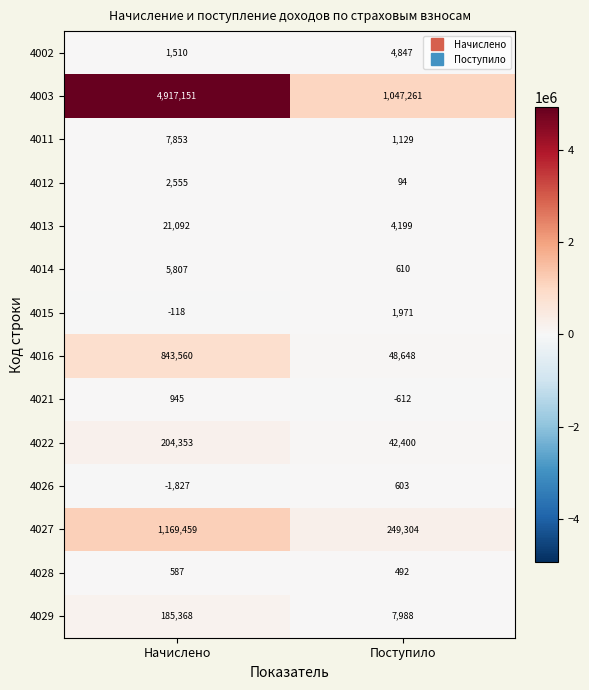

Reading left to right, extract all data points from this chart.

4002: 1510	4847
4003: 4917151	1047261
4011: 7853	1129
4012: 2555	94
4013: 21092	4199
4014: 5807	610
4015: -118	1971
4016: 843560	48648
4021: 945	-612
4022: 204353	42400
4026: -1827	603
4027: 1169459	249304
4028: 587	492
4029: 185368	7988